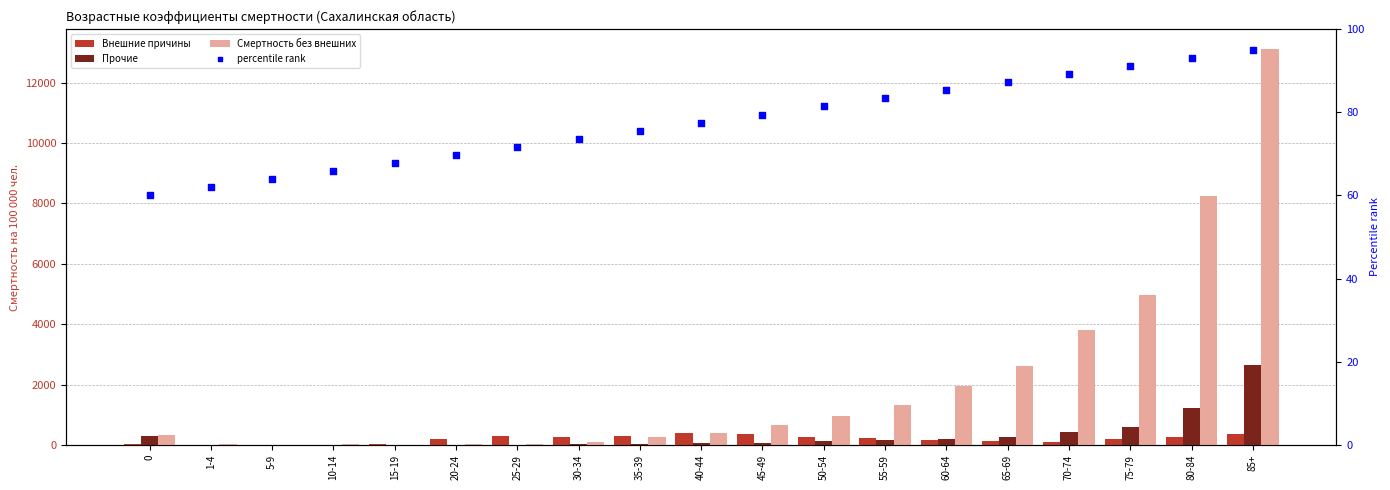

Is the value of Смертность без внешних at 1-4 greater than the value of percentile rank at 55-59?

No